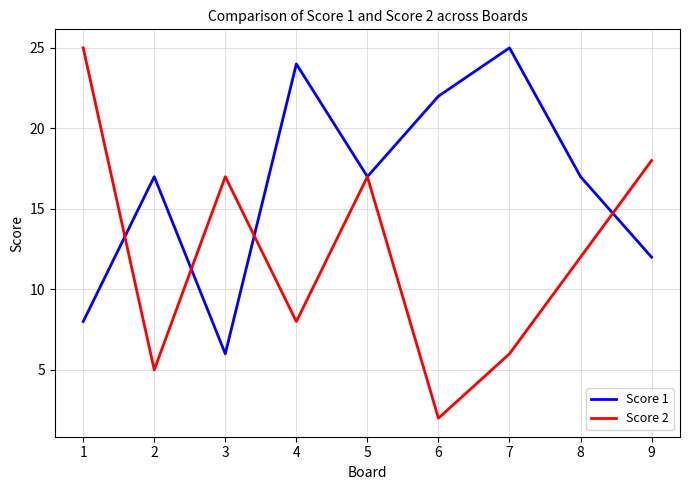

What is the total value across all series at 9?

30